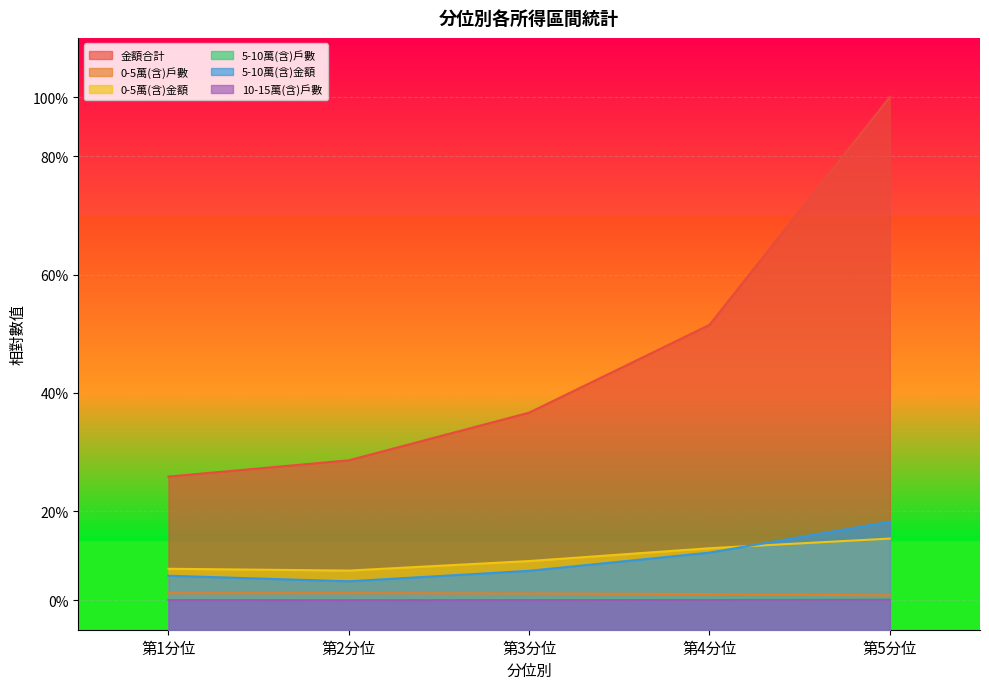

The value of 5-10萬(含)戶數 at 第4分位 is 0.1. True or false?

True